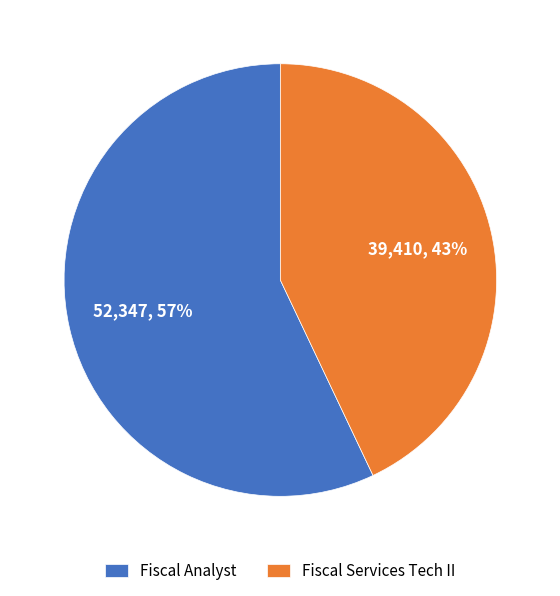

Count the number of slices in the pie.

2